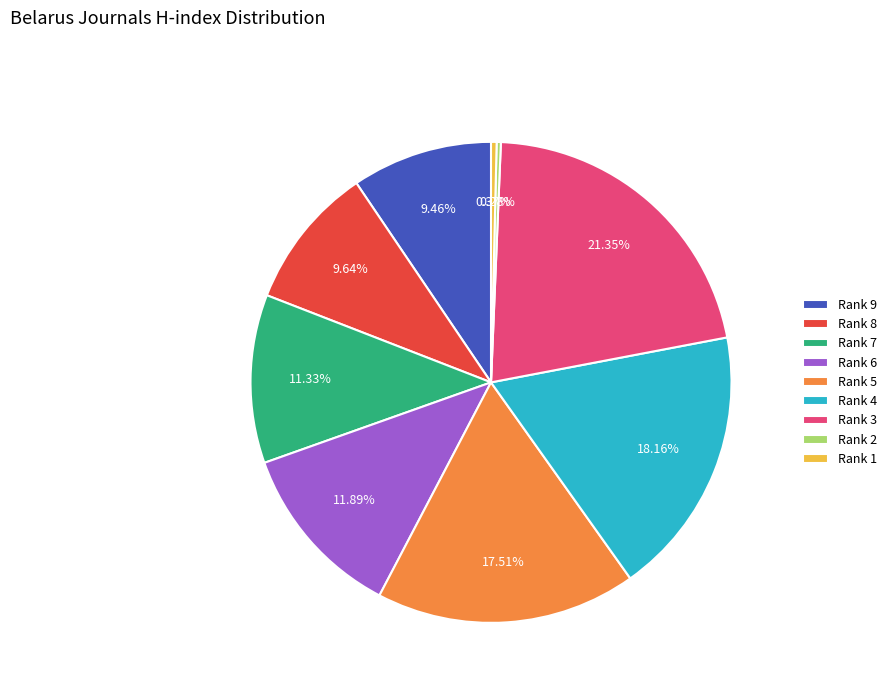

Does Rank 7 represent more than half of the total?

No